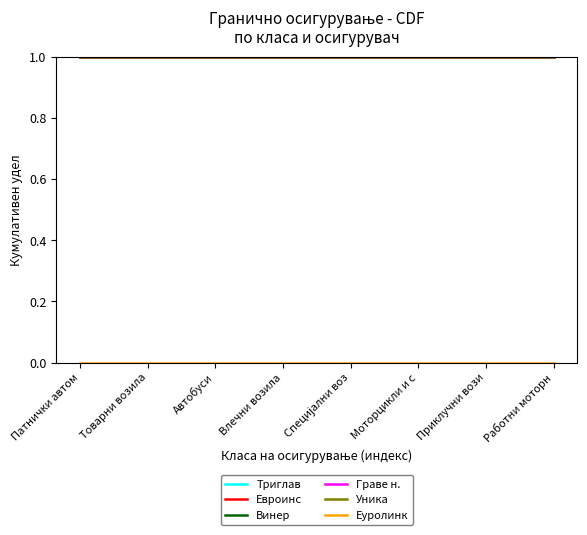

Reading left to right, what are all the values shown in this chart?

Триглав: Патнички автом=1	Товарни возила=1	Автобуси=1	Влечни возила=1	Специјални воз=1	Моторцикли и с=1	Приклучни вози=1	Работни моторн=1
Евроинс: Патнички автом=1	Товарни возила=1	Автобуси=1	Влечни возила=1	Специјални воз=1	Моторцикли и с=1	Приклучни вози=1	Работни моторн=1
Винер: Патнички автом=1	Товарни возила=1	Автобуси=1	Влечни возила=1	Специјални воз=1	Моторцикли и с=1	Приклучни вози=1	Работни моторн=1
Граве н.: Патнички автом=1	Товарни возила=1	Автобуси=1	Влечни возила=1	Специјални воз=1	Моторцикли и с=1	Приклучни вози=1	Работни моторн=1
Уника: Патнички автом=1	Товарни возила=1	Автобуси=1	Влечни возила=1	Специјални воз=1	Моторцикли и с=1	Приклучни вози=1	Работни моторн=1
Еуролинк: Патнички автом=0	Товарни возила=0	Автобуси=0	Влечни возила=0	Специјални воз=0	Моторцикли и с=0	Приклучни вози=0	Работни моторн=0